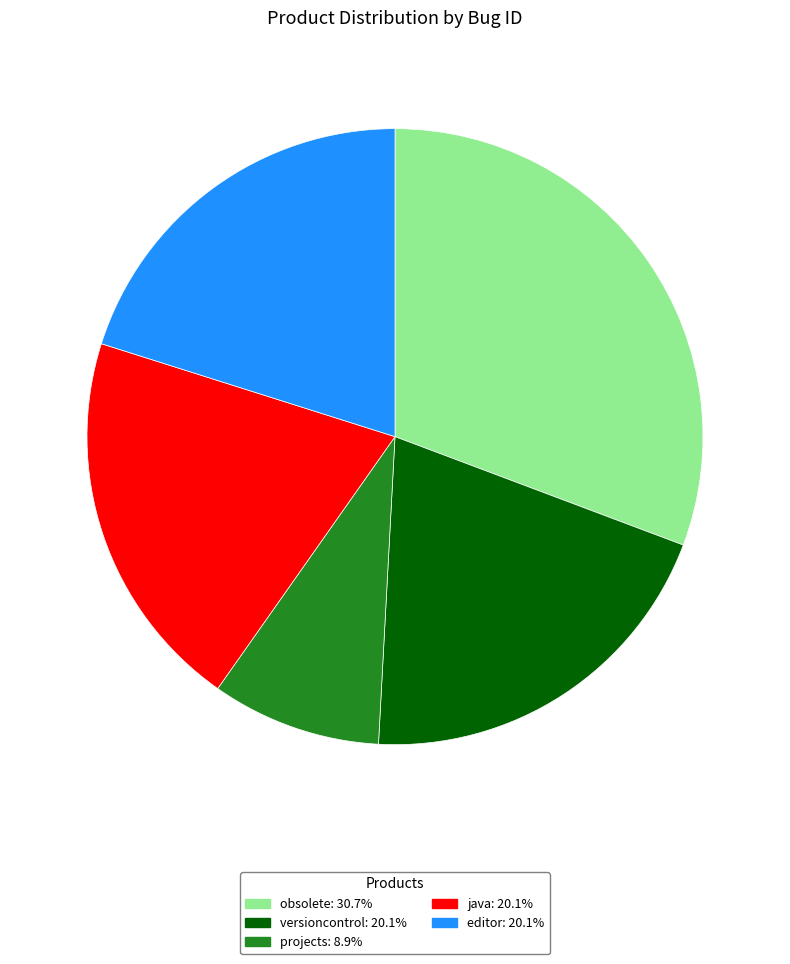

How many segments does this pie chart have?

5